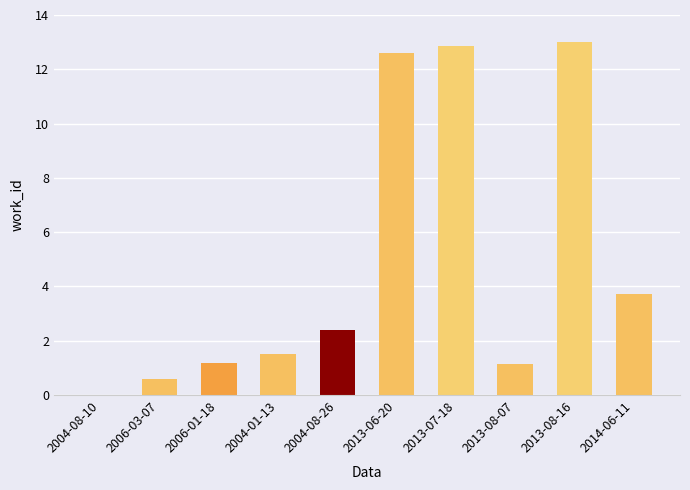

Between 2013-07-18 and 2004-01-13, which is larger?

2013-07-18